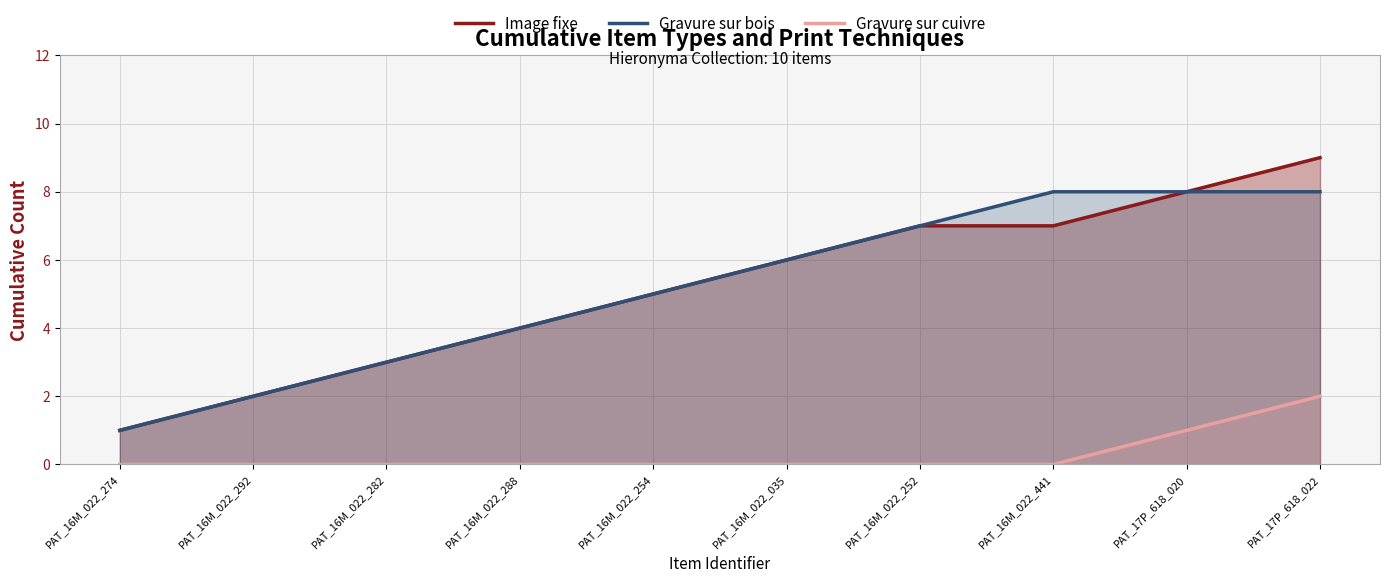

What are all the series names shown in the legend?

Image fixe, Gravure sur bois, Gravure sur cuivre